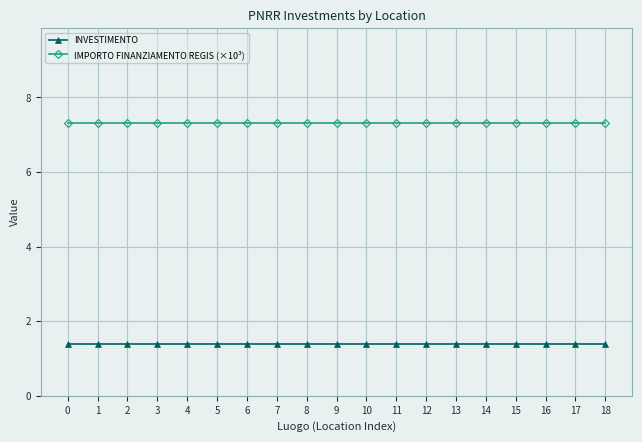

Does the chart have visible grid lines?

Yes